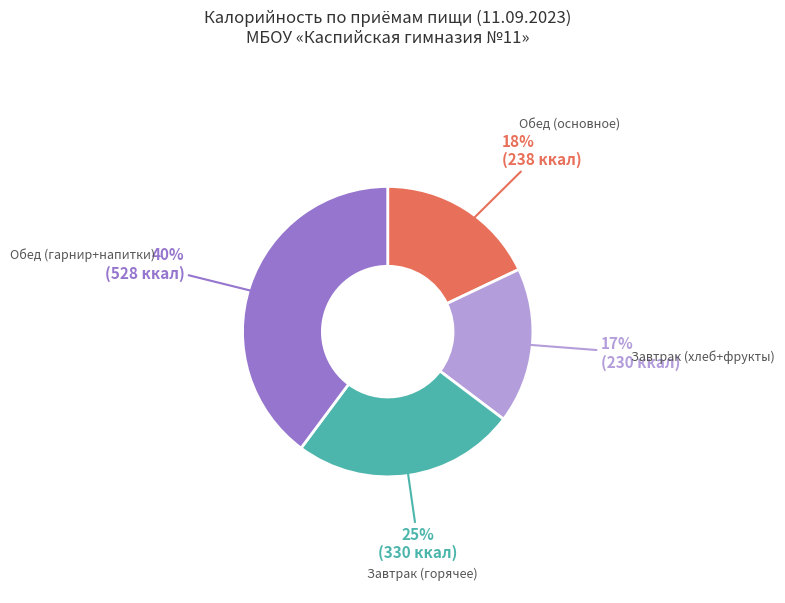

Is there any slice that represents more than half of the pie?

No